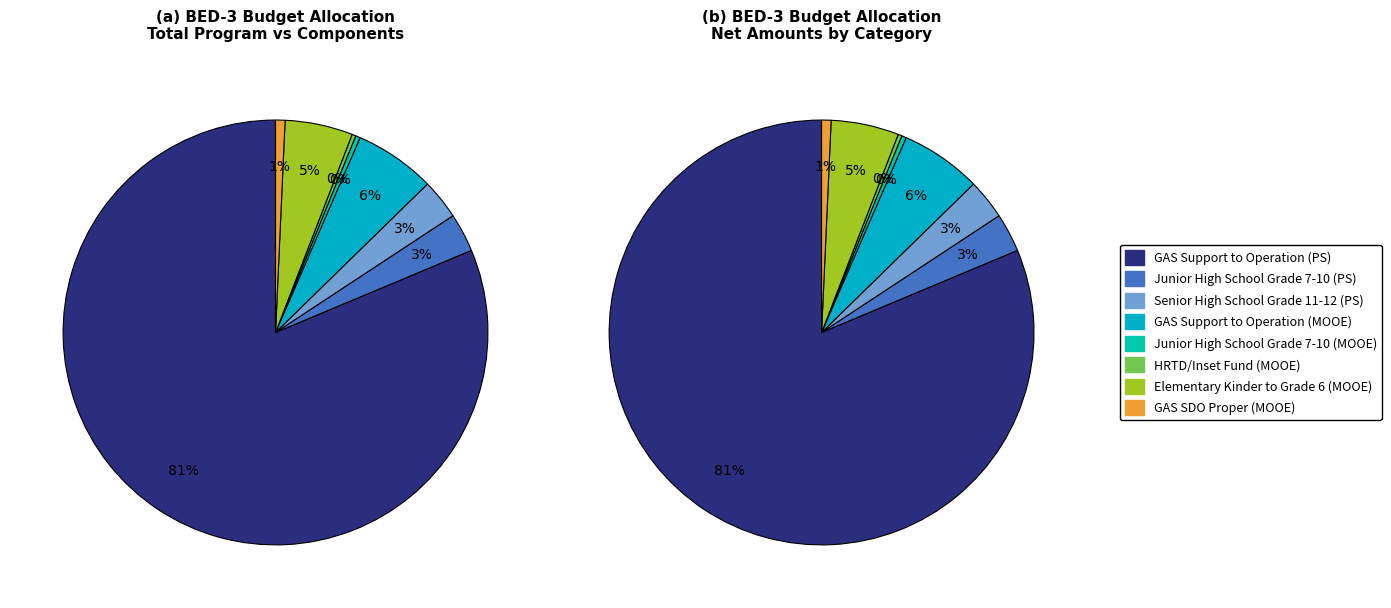

To the nearest percent, what is the average slice percentage?

12%